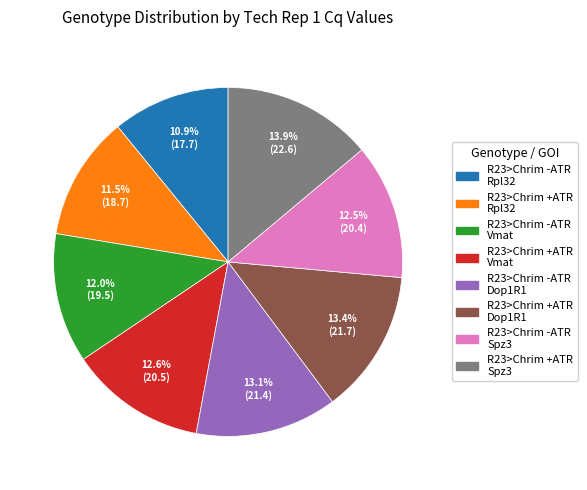

Is there a majority slice in this chart?

No